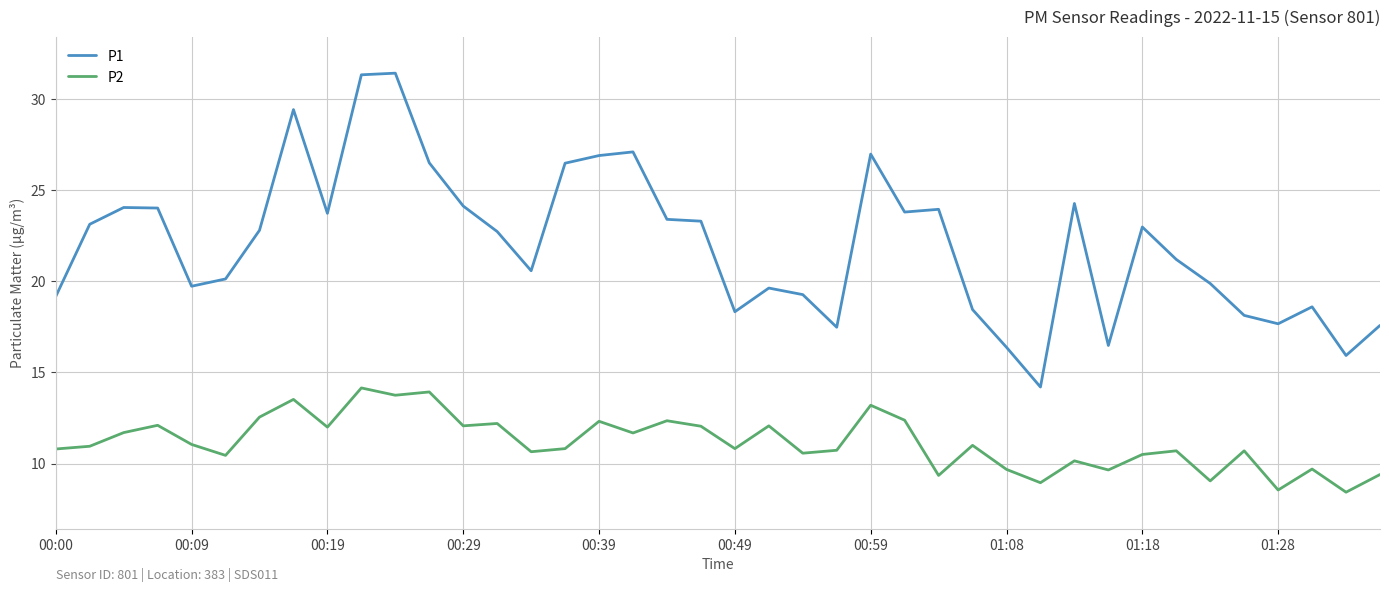

Count the number of data series in this chart.

2